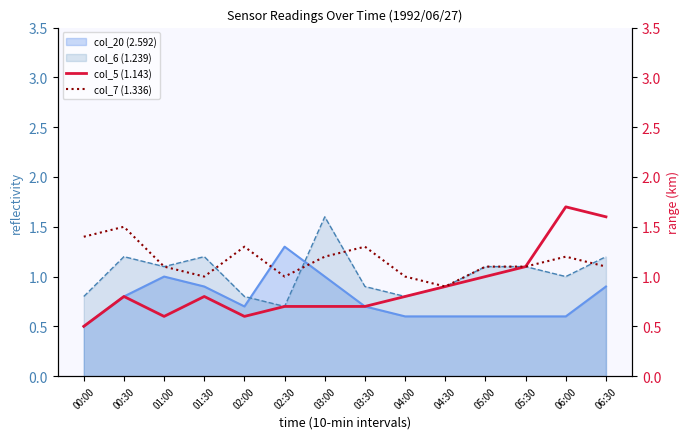

Where does the col_7 (1.336) series first go above 1?

00:00